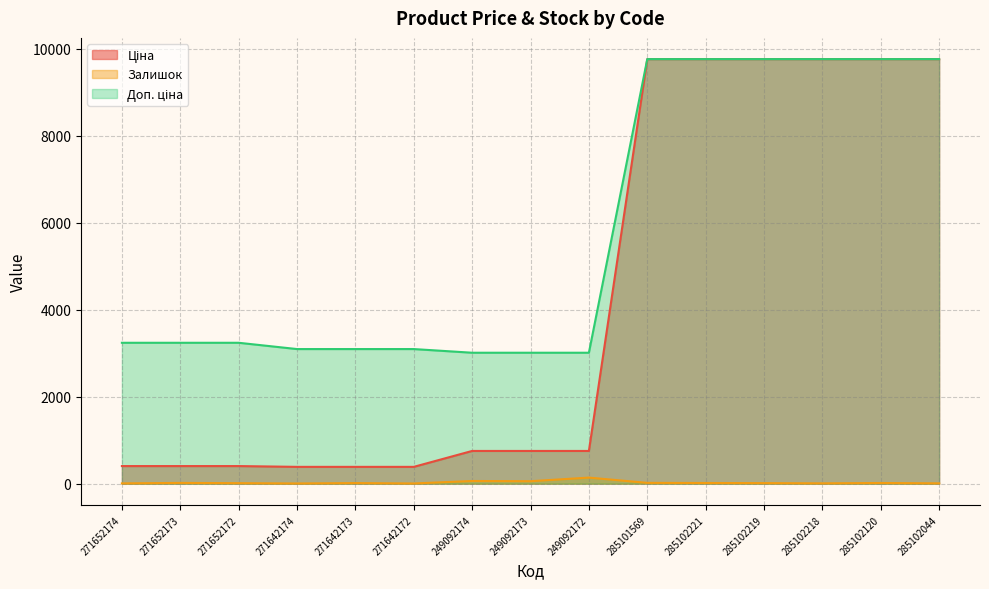

Is the value of Ціна at 285102221 greater than the value of Залишок at 249092174?

Yes